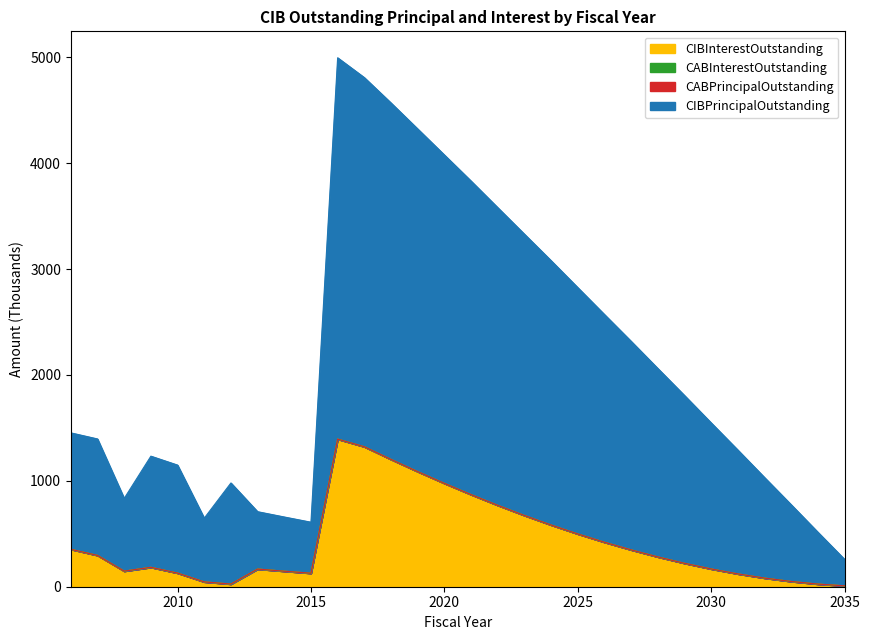

List the labels in order of CIBPrincipalOutstanding value, largest first.

2016, 2017, 2018, 2019, 2020, 2021, 2022, 2023, 2024, 2025, 2026, 2027, 2028, 2029, 2030, 2006, 2007, 2031, 2009, 2010, 2032, 2012, 2008, 2033, 2013, 2014, 2011, 2015, 2034, 2035